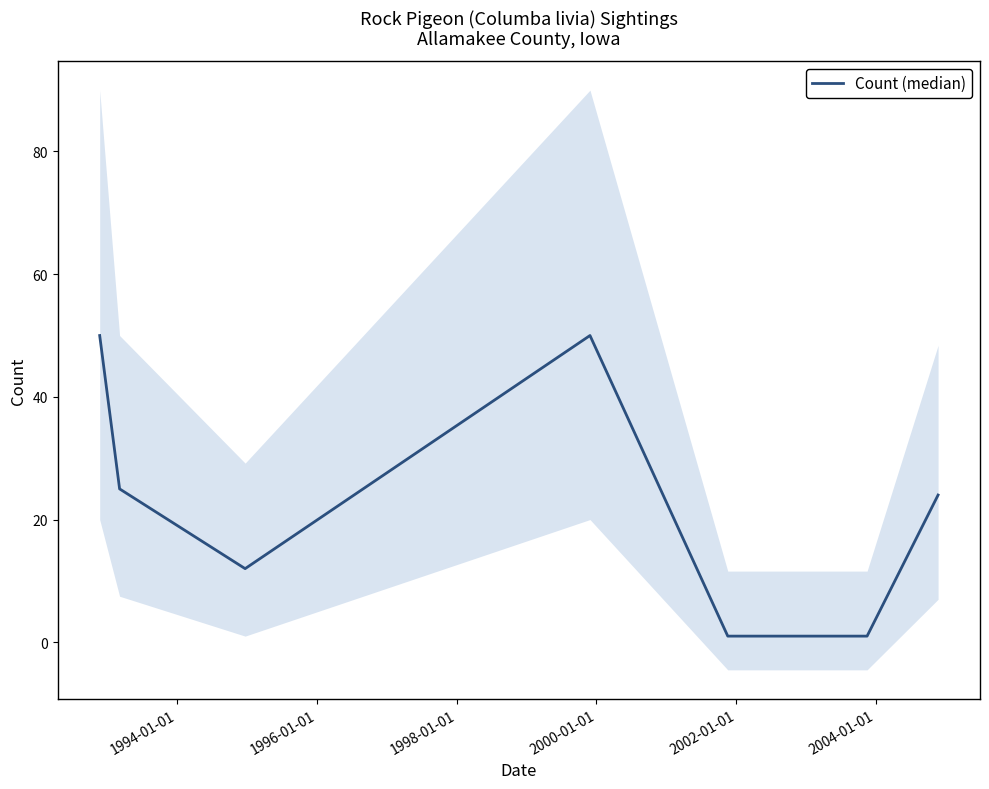

Is it true that the value at 1992-01-01 is 73?

False